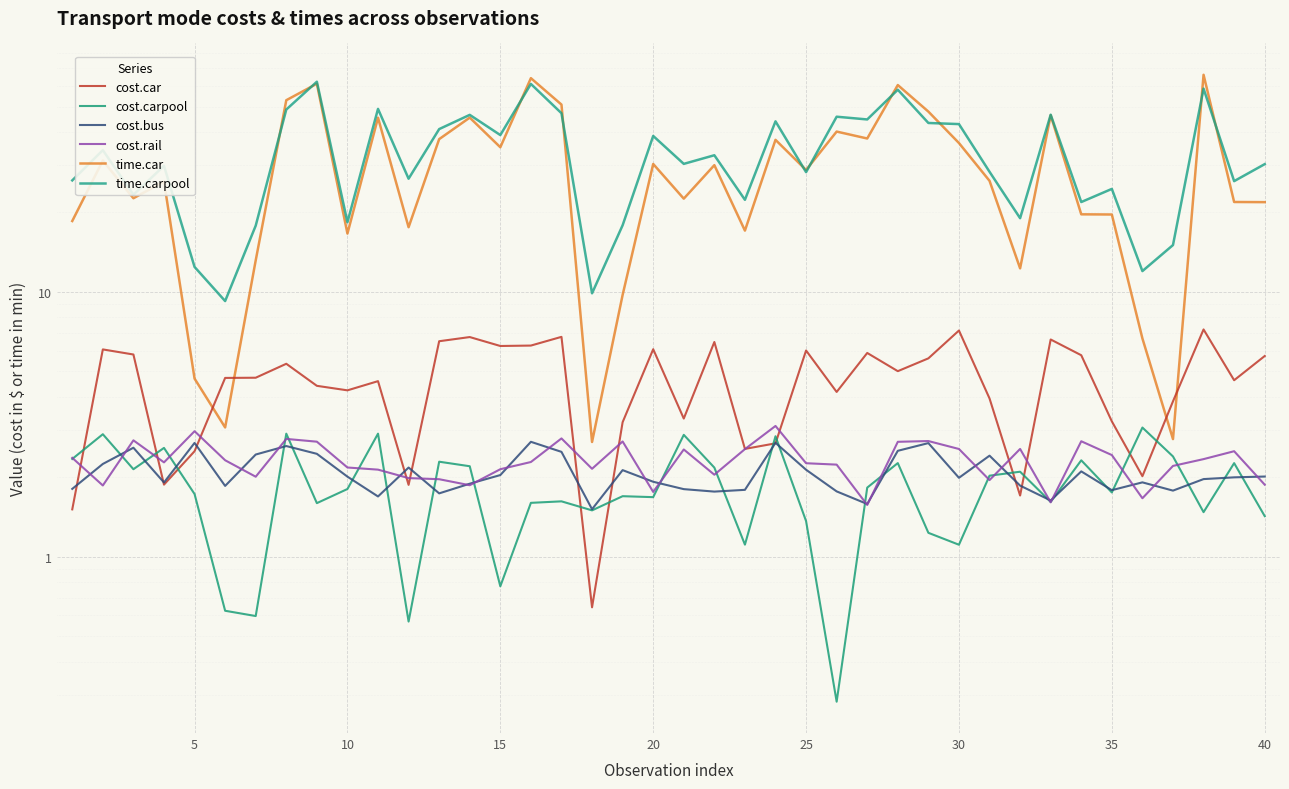

How many lines are shown in the chart?

6